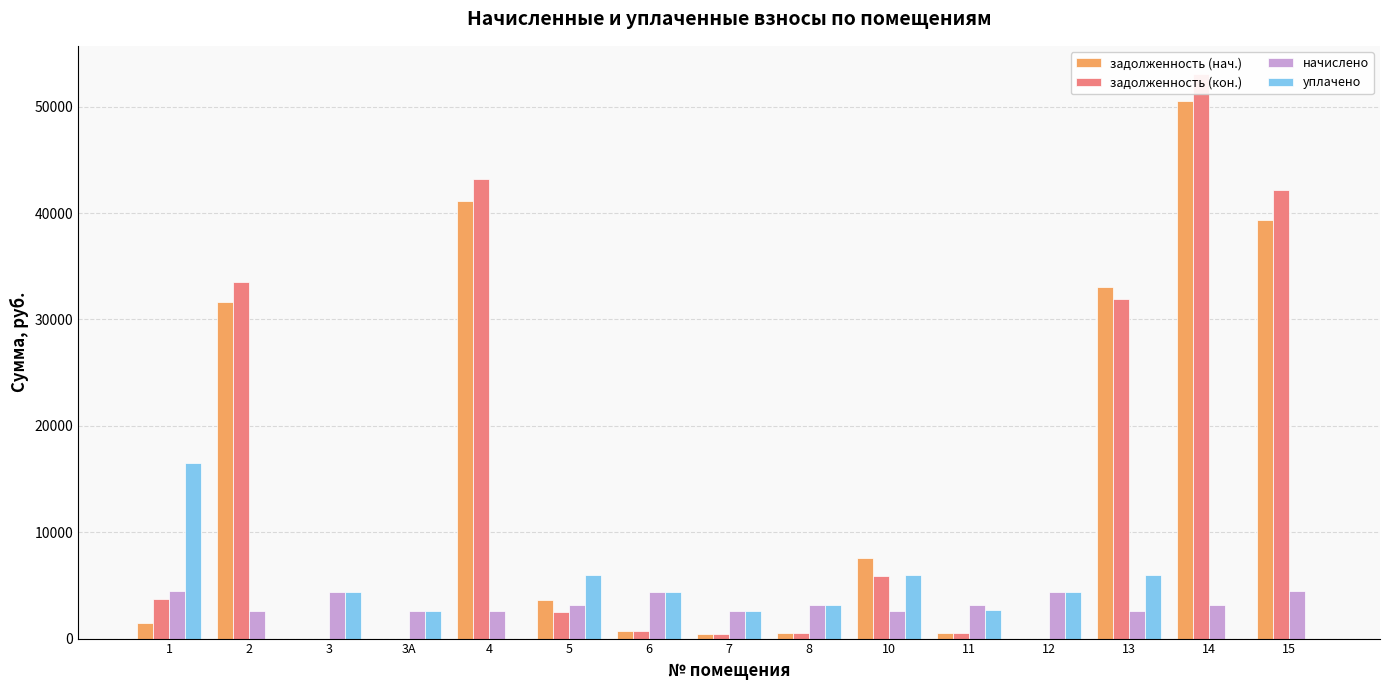

Read the уплачено value at 3.

4404.8